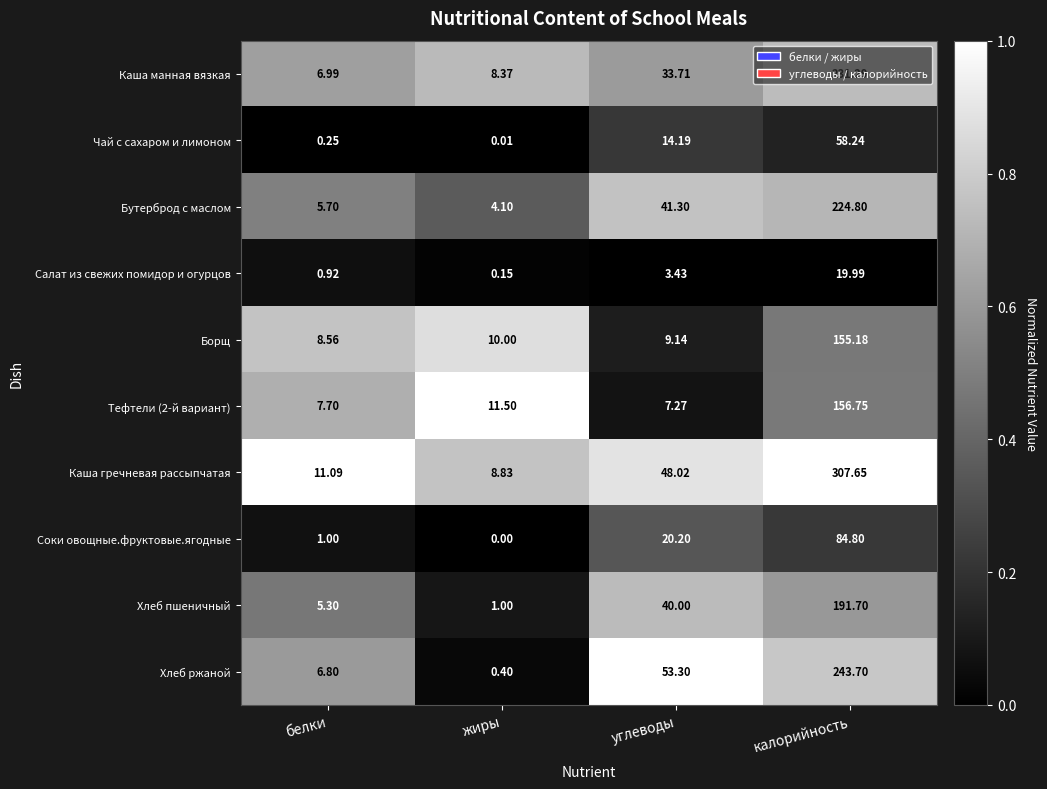

Rank the categories by Хлеб ржаной value from highest to lowest.

калорийность, углеводы, белки, жиры